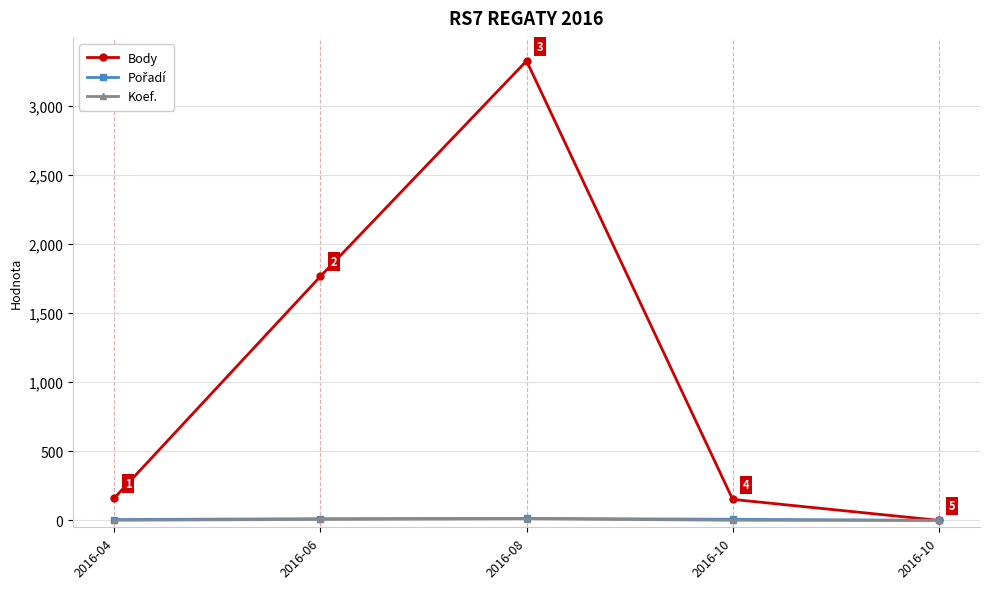

List the series in order of their peak value, lowest first.

Koef., Pořadí, Body